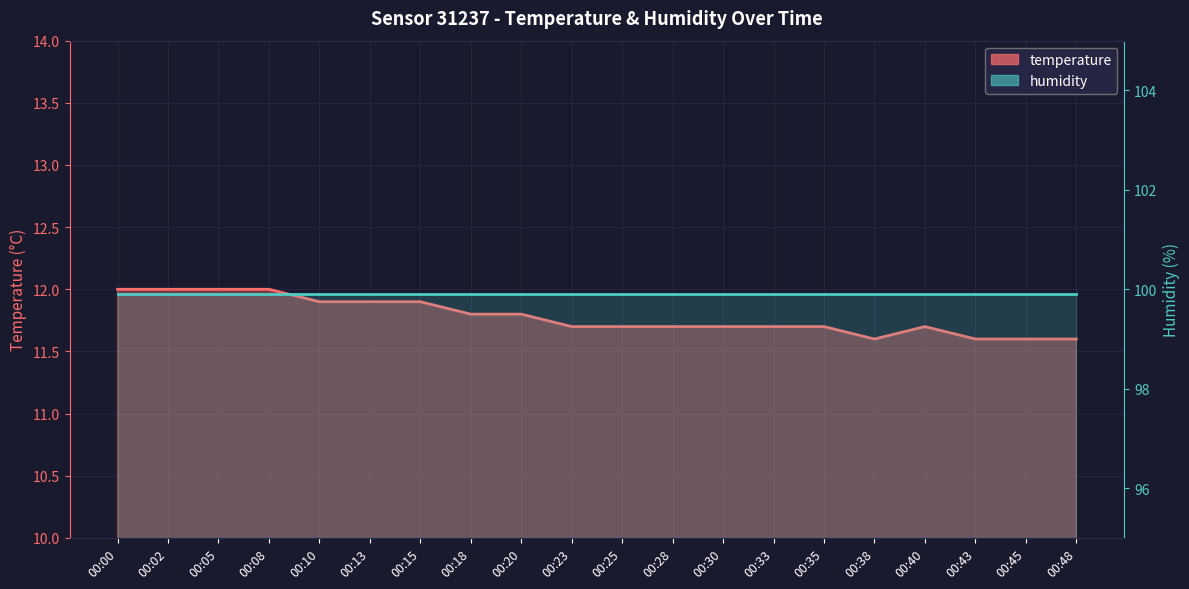

Which label corresponds to the largest value in the chart?

00:00